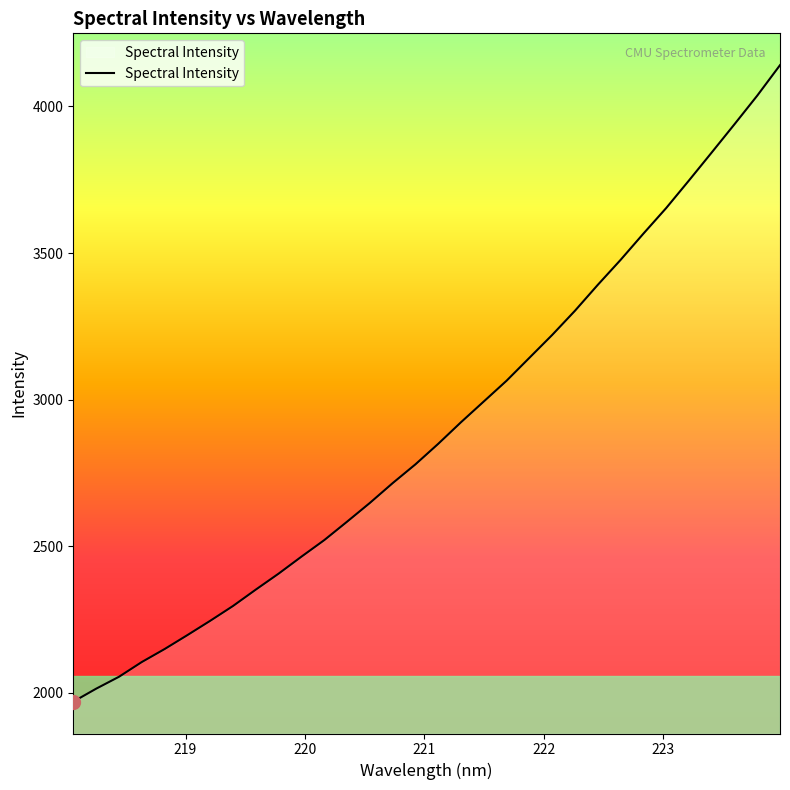

What is the maximum value shown in the chart?

4140.8